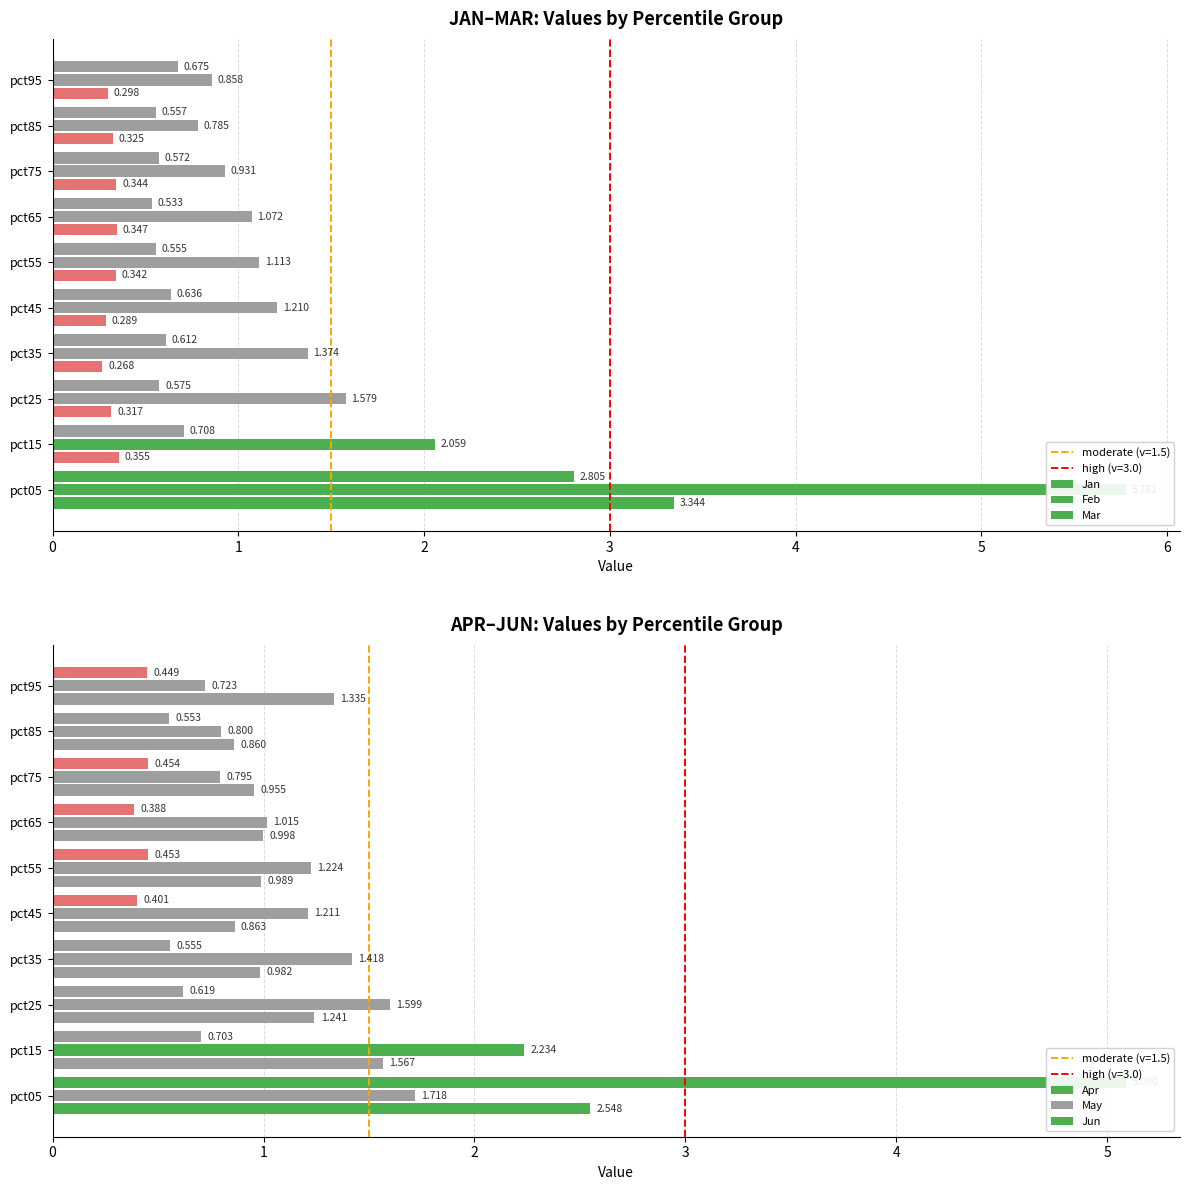

How many categories are shown in the chart?

10